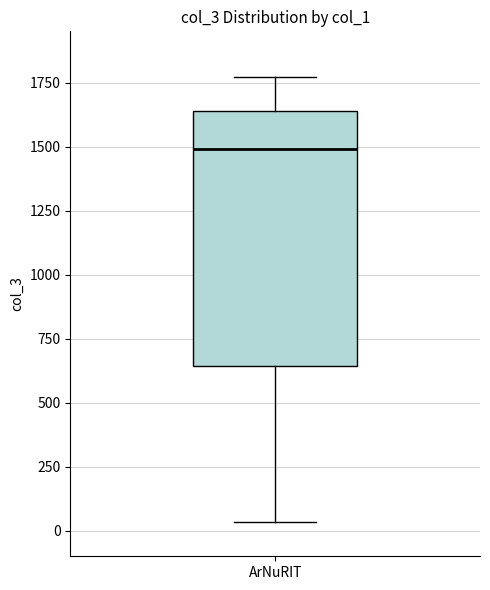

Transcribe this box plot: give where the median line is, the range the box spans, and where the two whiskers end, as read against the y-axis. The values are not printed on the chart, so give them approximately, as read against the axis.

median 1500, box 650 to 1650, whiskers 50 to 1750